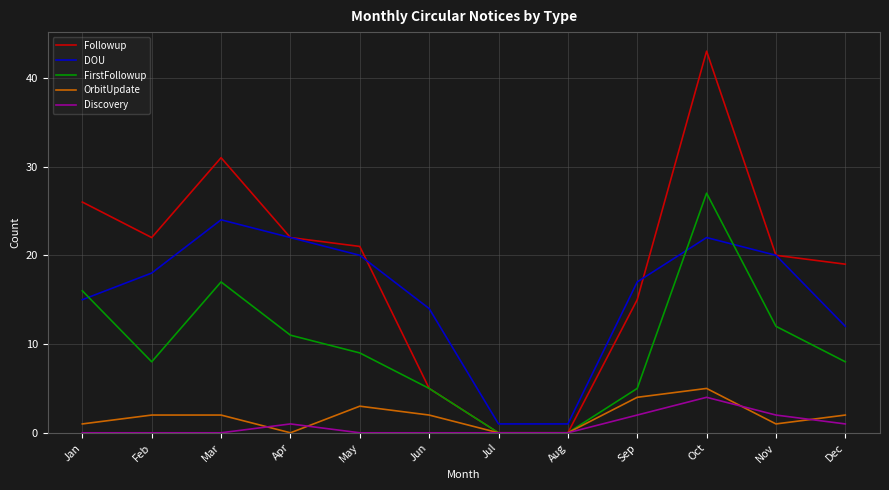

At Sep, list the series in order from smallest to largest.

Discovery, OrbitUpdate, FirstFollowup, Followup, DOU